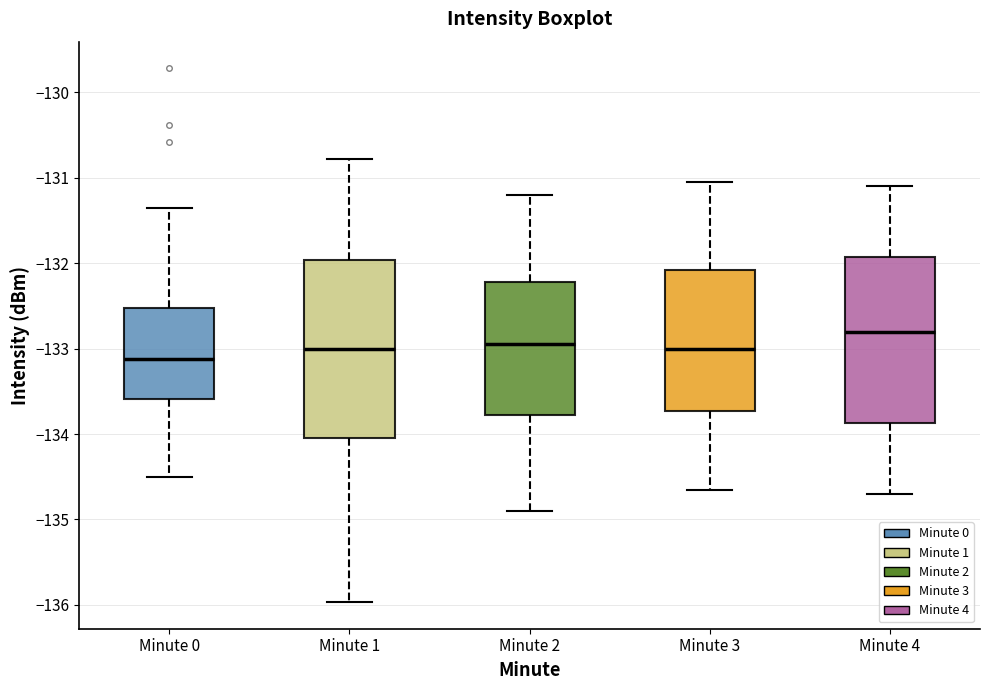

Where does the median line of the box for Minute 3 sit on the y-axis? The values are not printed on the chart, so give them approximately, as read against the axis.

-133.0